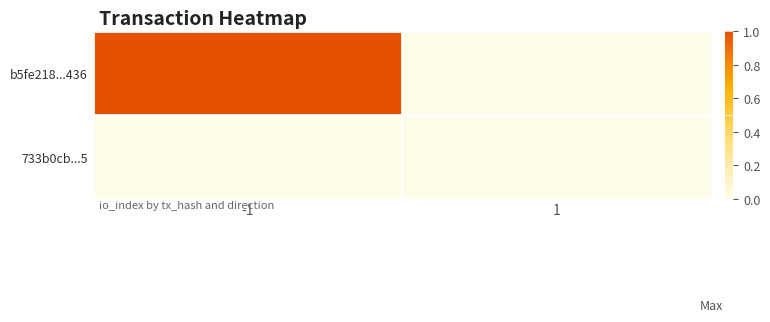

At 1, list the series in order from smallest to largest.

b5fe218...436, 733b0cb...5